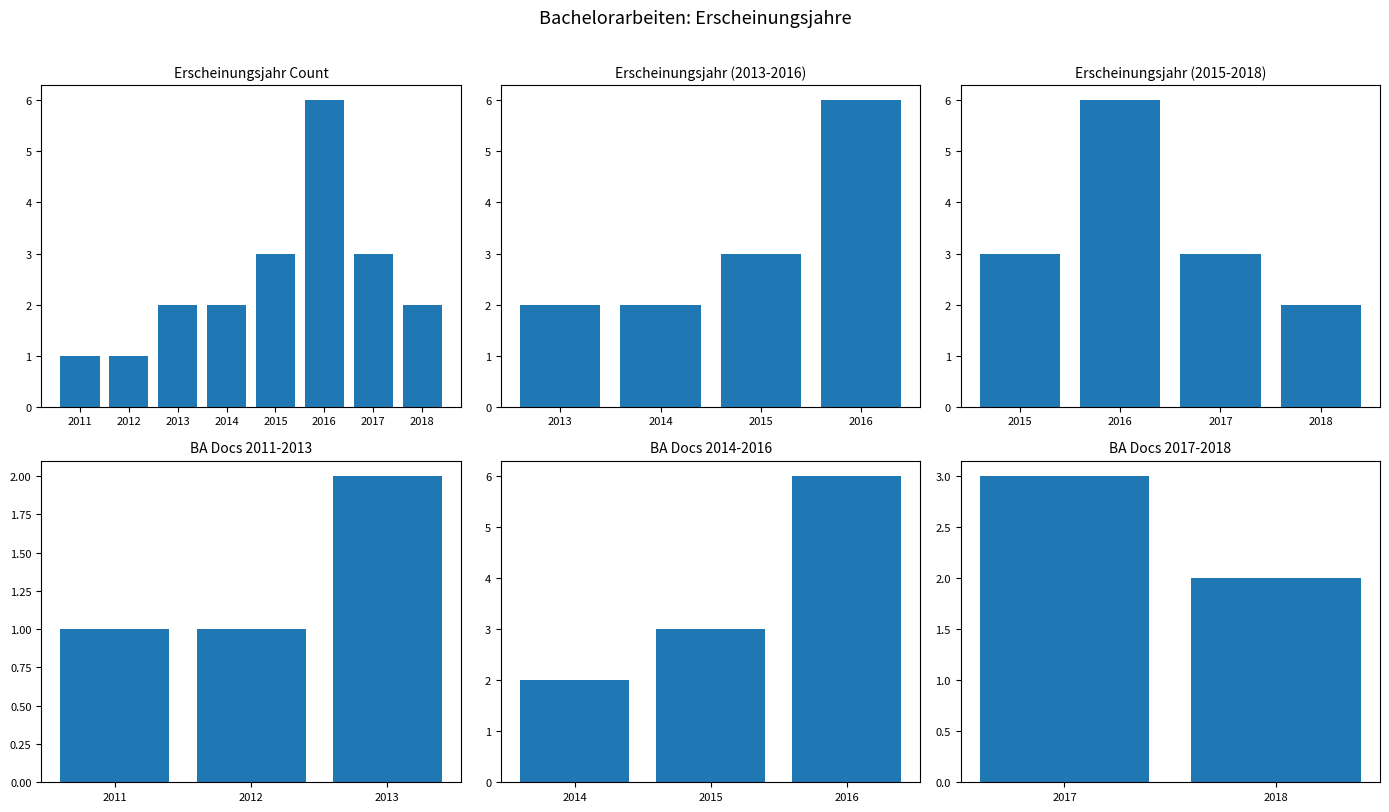

How many values are between 2014 and 2017?

14